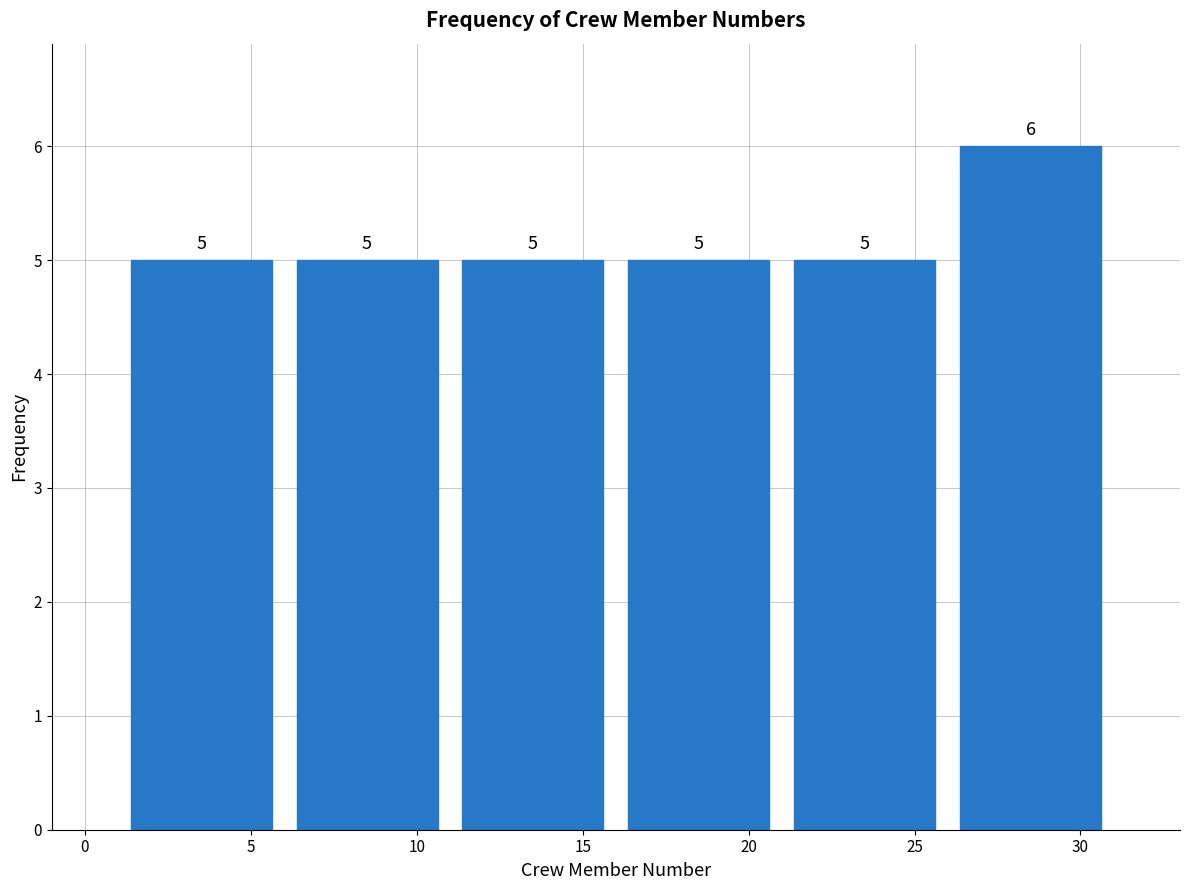

How tall is the bar that spans 1 to 6 on the x-axis?

5